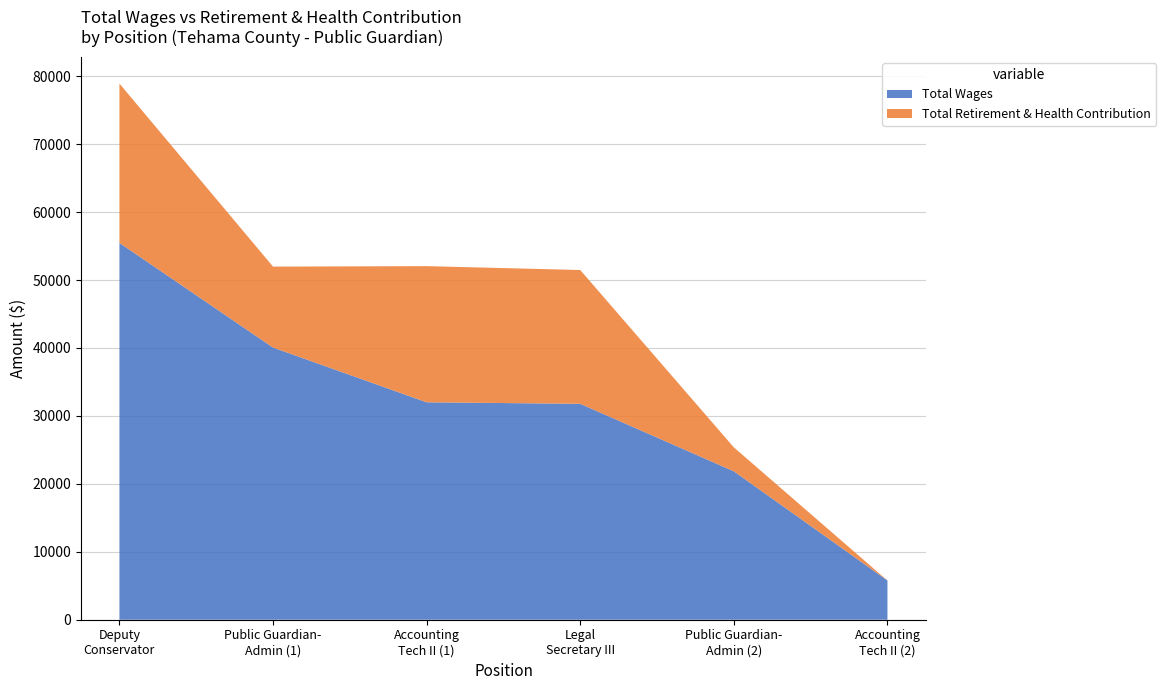

Reading left to right, extract all data points from this chart.

total_wages: total_wages=55462	total_retirement=40059	2=32003	3=31780	4=21847	5=5772
total_retirement: total_wages=23454	total_retirement=11915	2=20039	3=19693	4=3524	5=0